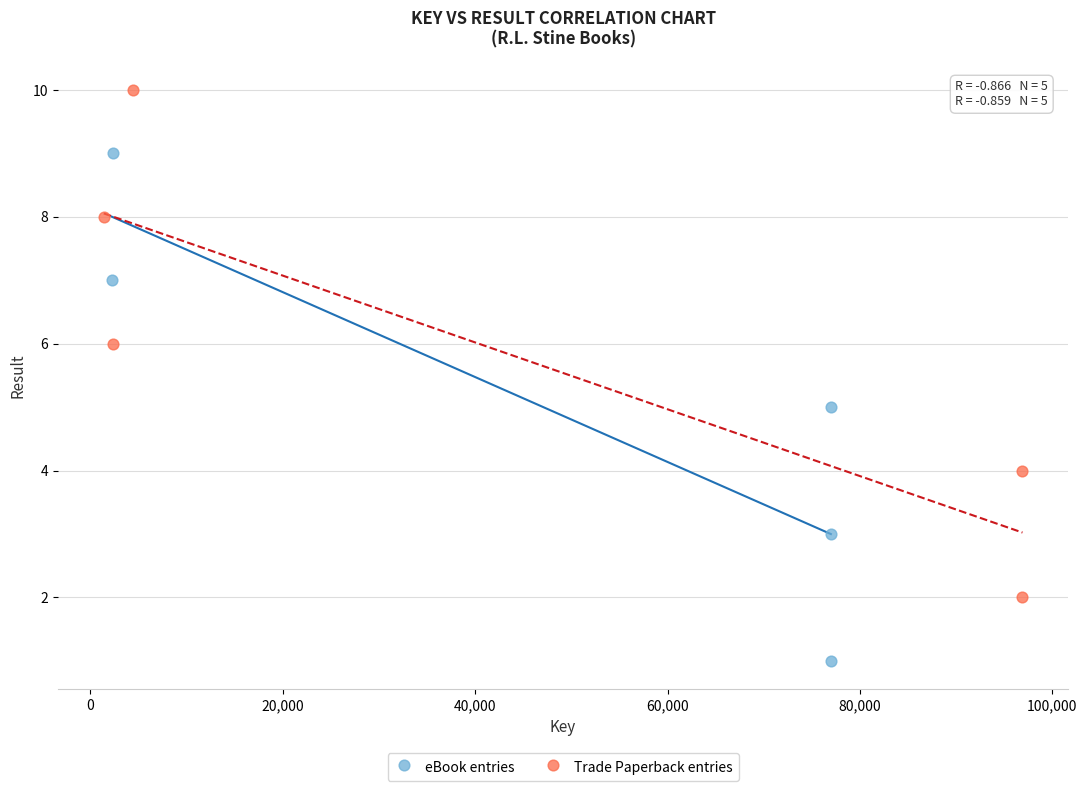

What are all the series names shown in the legend?

eBook entries, Trade Paperback entries